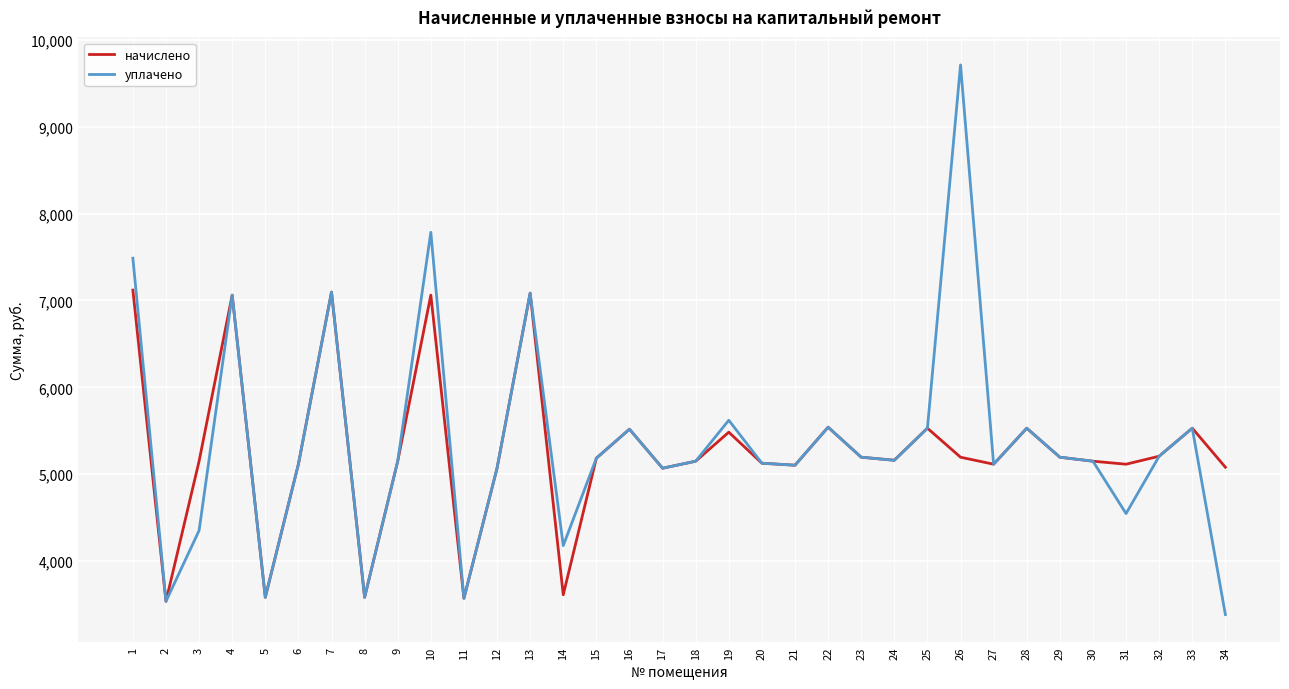

What is the total value across all series at 16?

11036.2